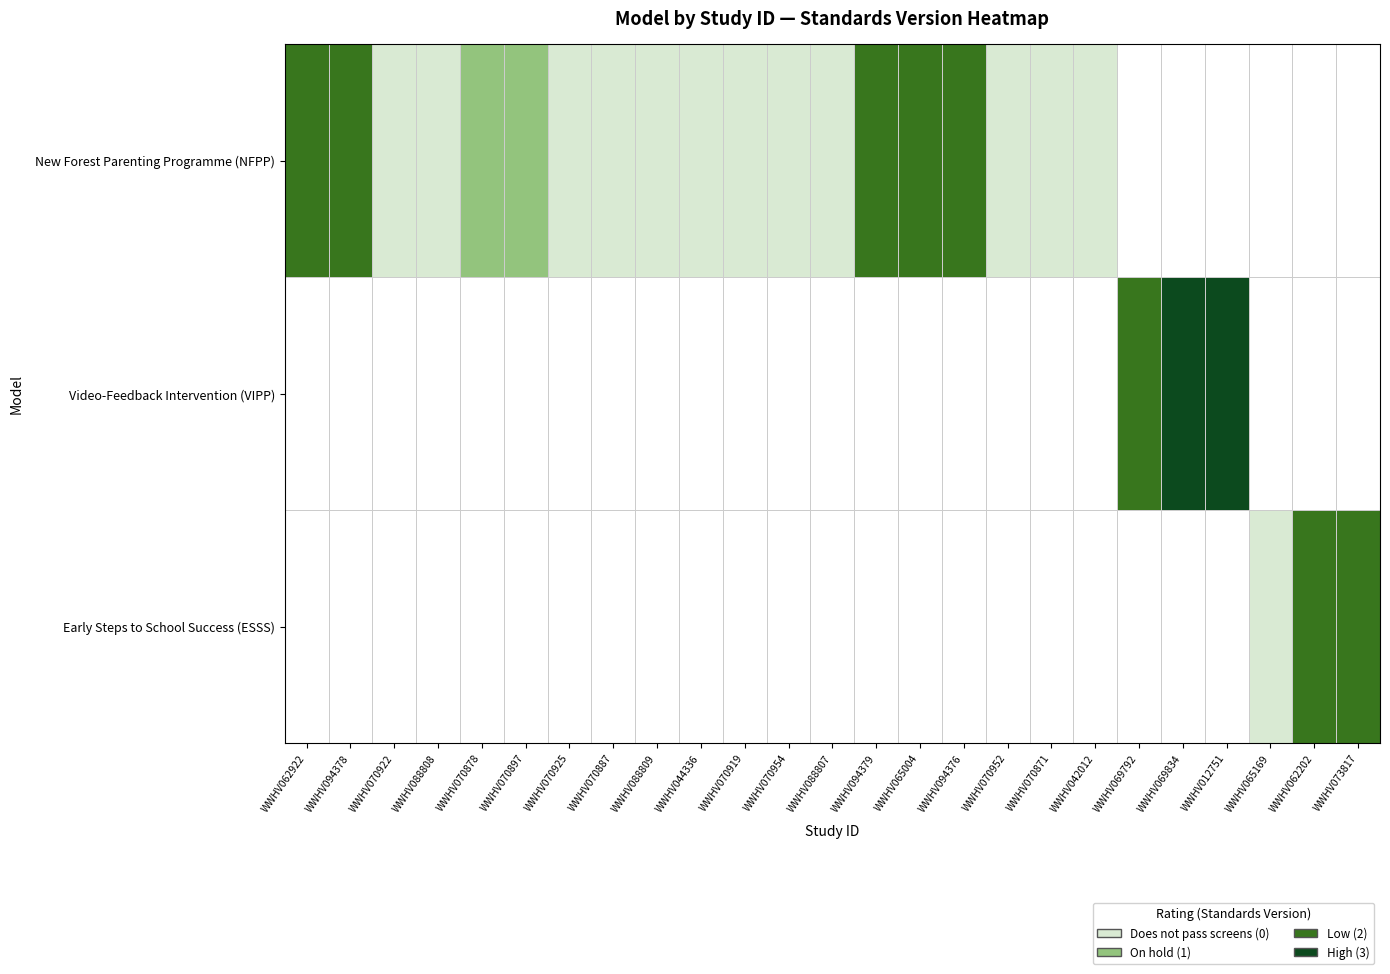

What is the greatest value displayed?

3.0